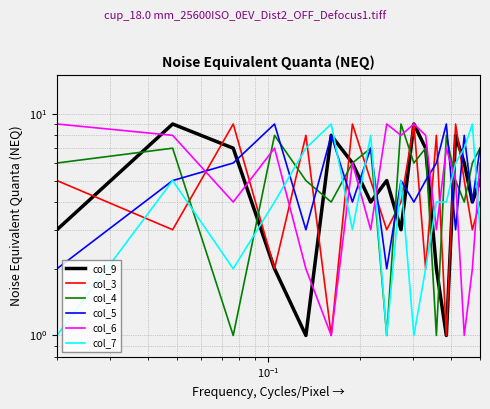

How many interior local peaks does the col_5 series have?

6